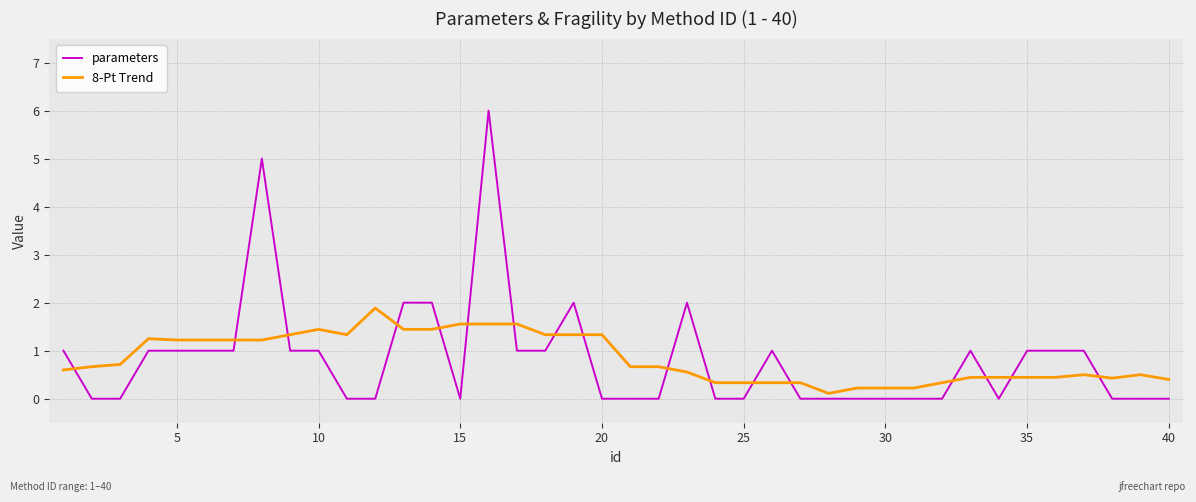

True or false: 8-Pt Trend and parameters cross at least once.

True